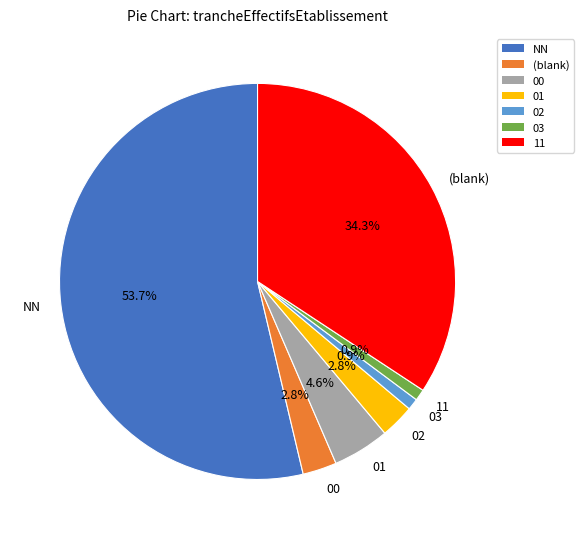

What is the largest slice in the pie chart?

NN